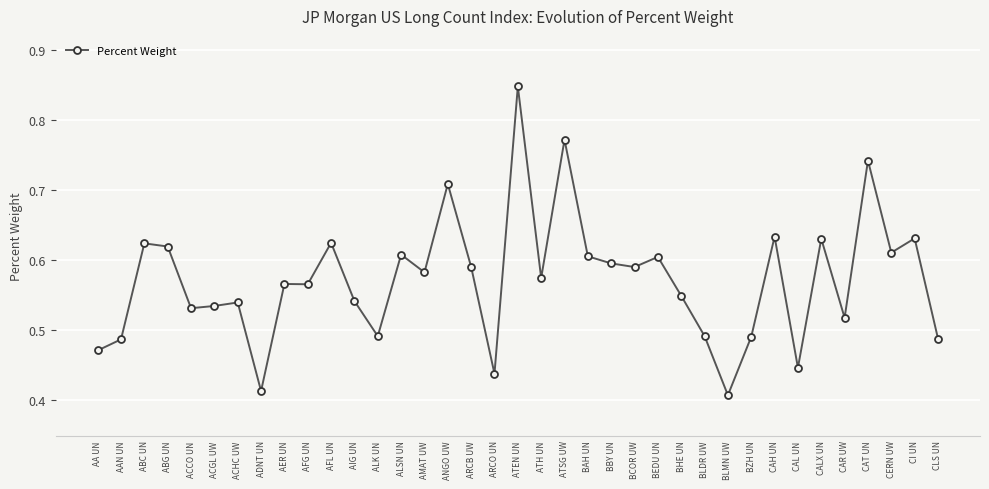

How many values are between 0 and 1?

37